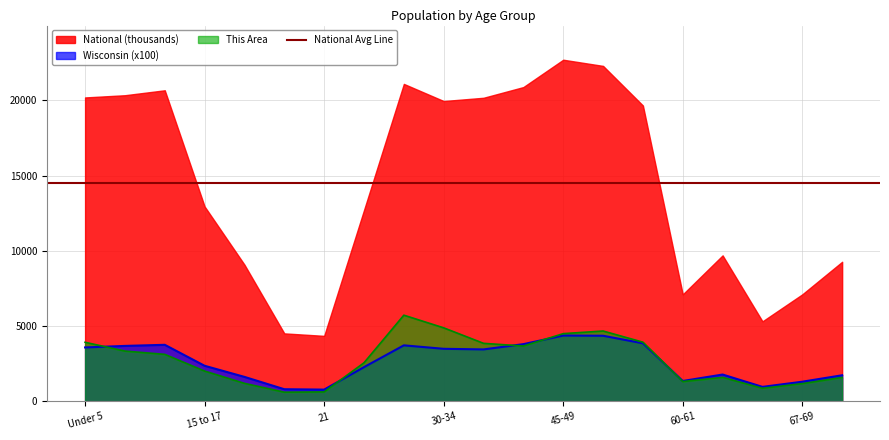

What is the label of the 10th point from the left?

30-34